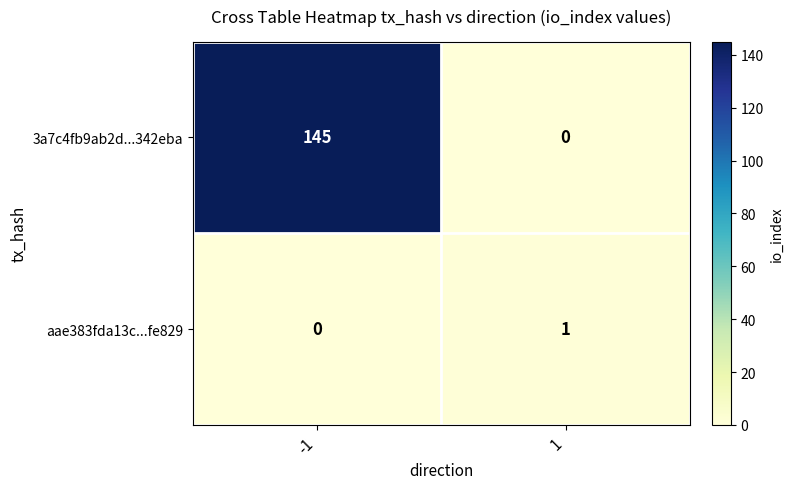

Reading left to right, what are all the values shown in this chart?

3a7c4fb9ab2d...342eba: -1=145	1=0
aae383fda13c...fe829: -1=0	1=1